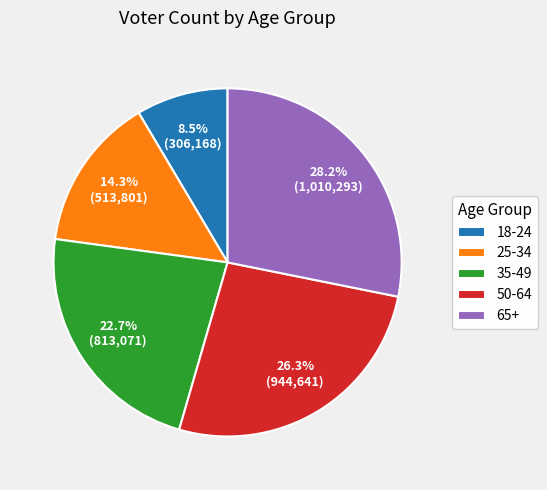

What is the smallest slice in the pie chart?

18-24